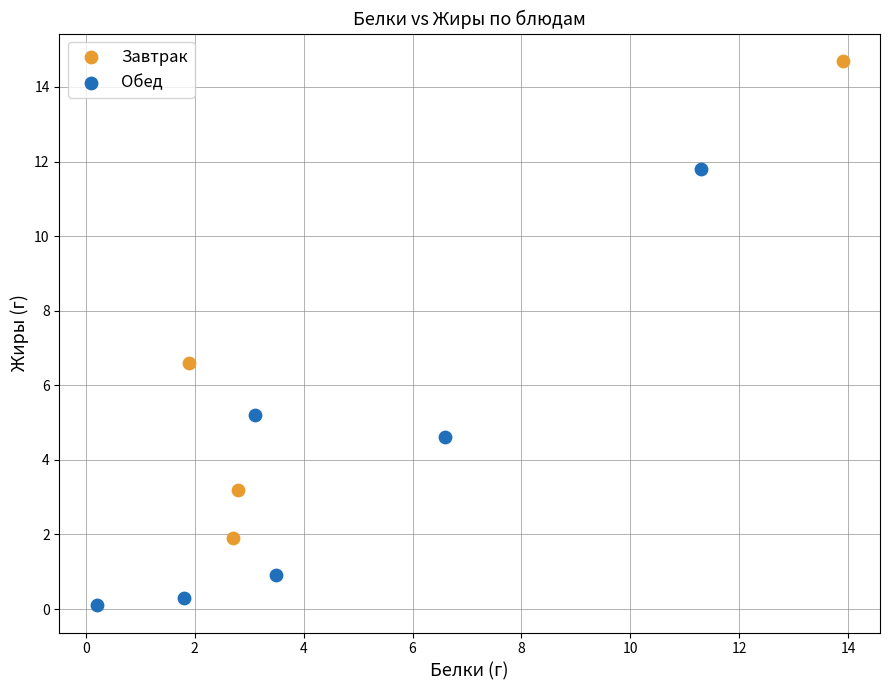

Which series contains the highest Y value?

Завтрак